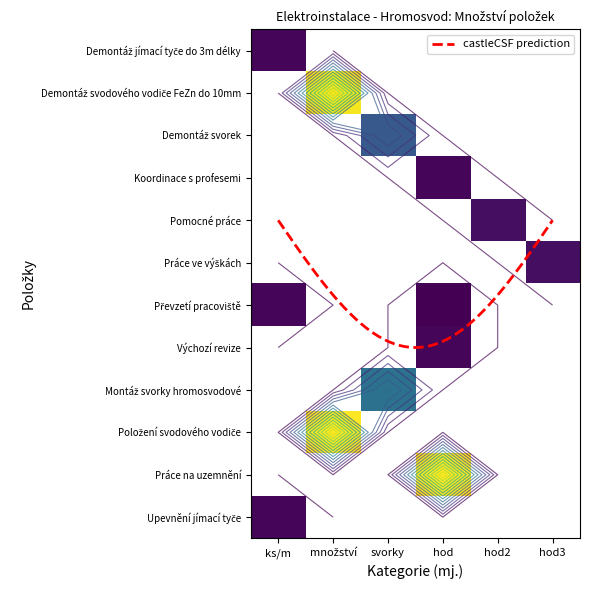

The value of Položení svodového vodiče FeZn do 10mm at 2 is -157. True or false?

False